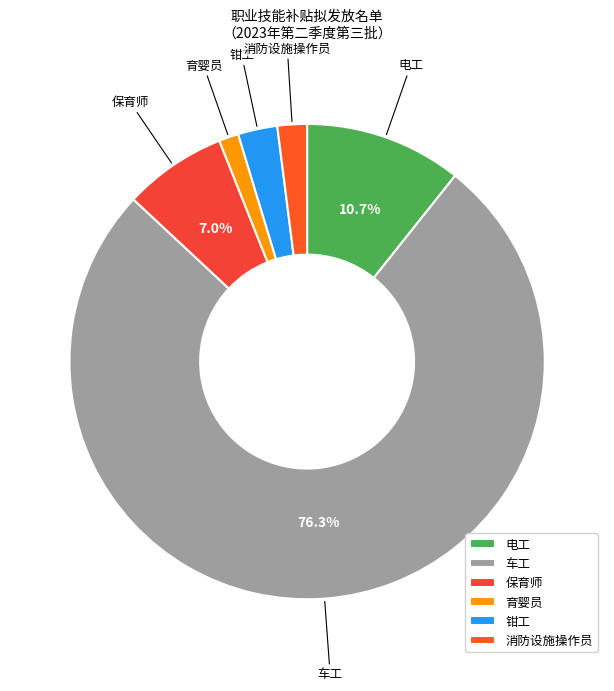

Between 育婴员 and 钳工, which is larger?

钳工